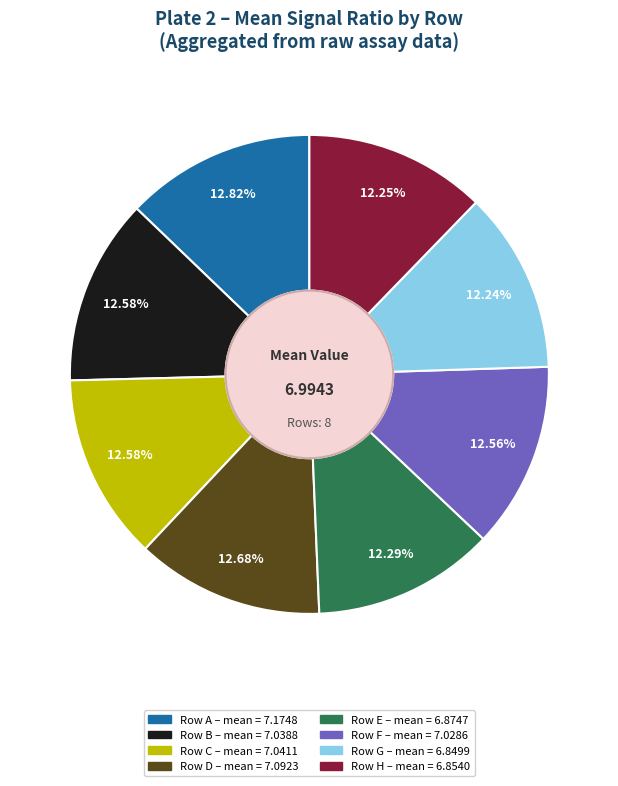

Is there a majority slice in this chart?

No